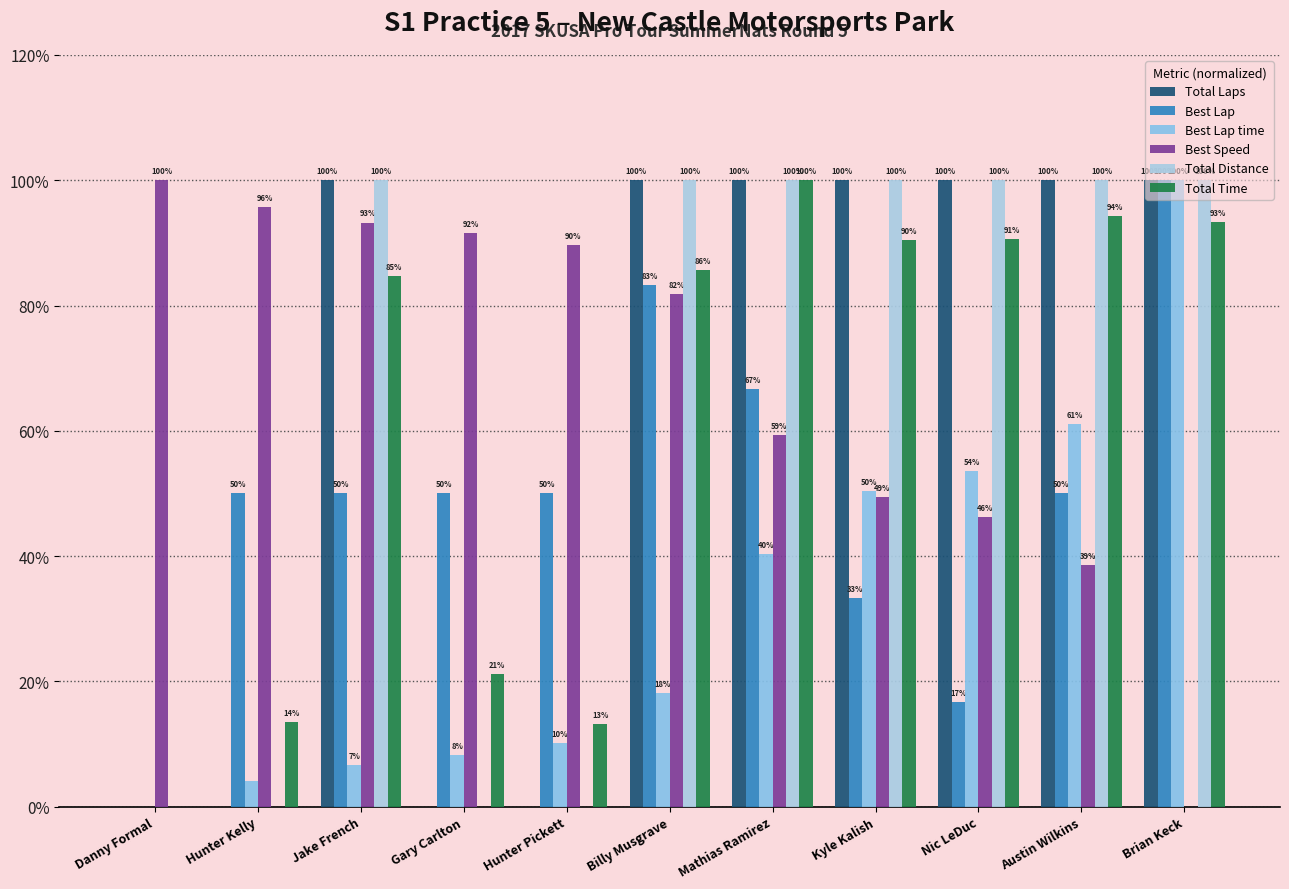

What is the sum of the Total Distance values at Mathias Ramirez and Austin Wilkins?

200.0